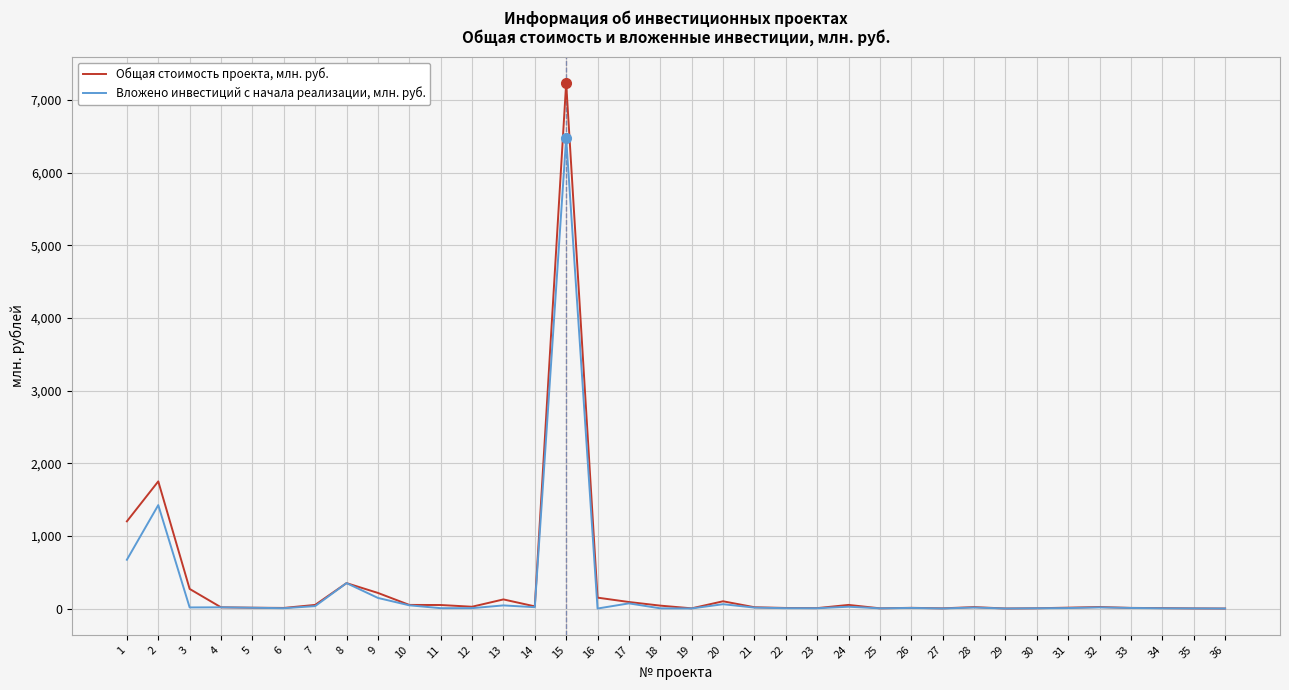

At 32, list the series in order from smallest to largest.

Вложено инвестиций с начала реализации, млн. руб., Общая стоимость проекта, млн. руб.